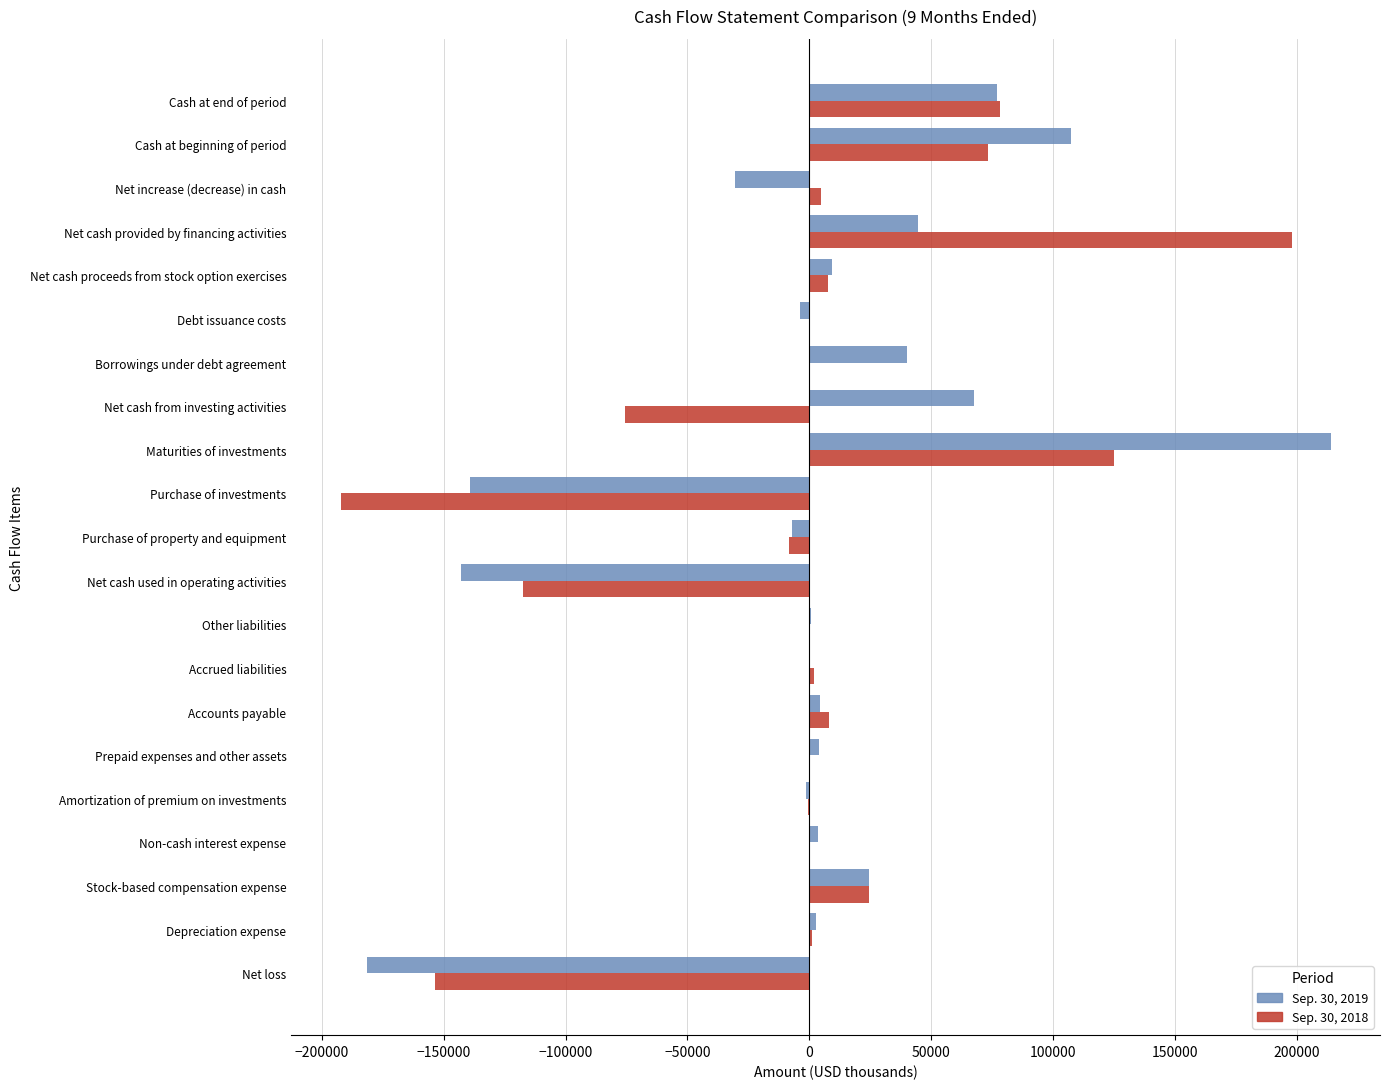

At which category does the chart reach its peak across all series?

Maturities of investments